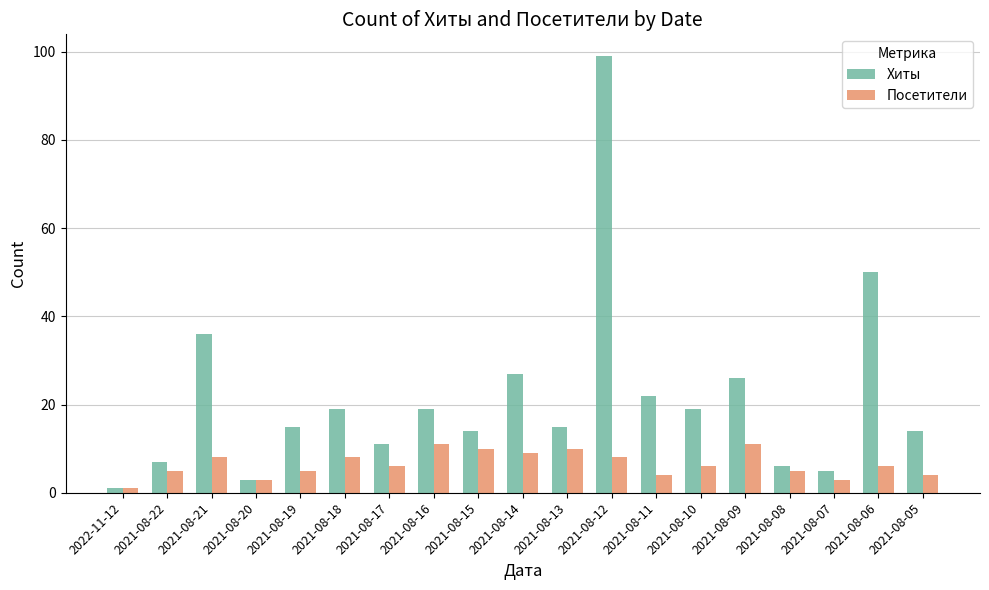

What is the difference between the second highest and second lowest values in the Хиты series?

47